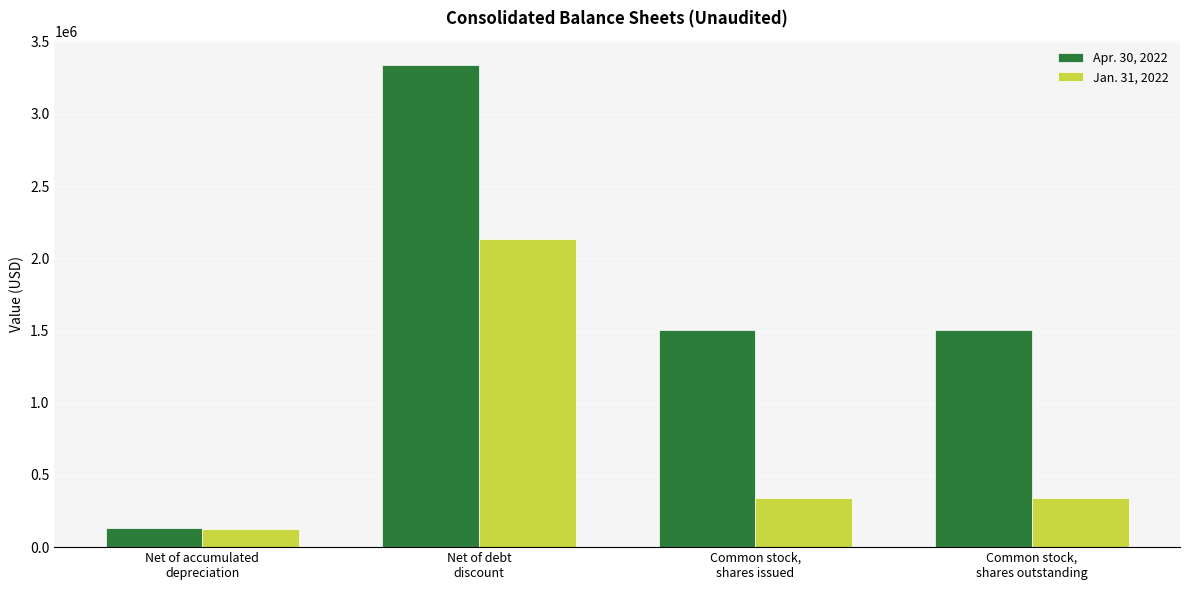

The value of Jan. 31, 2022 at Common stock,
shares issued is 150470. True or false?

False